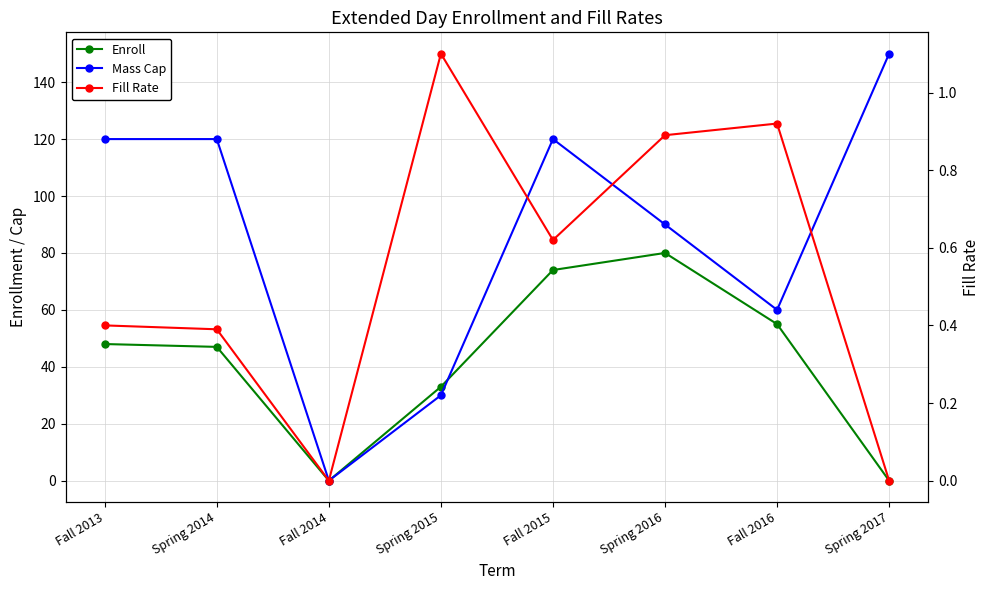

True or false: Fill Rate and Mass Cap intersect in this chart.

False